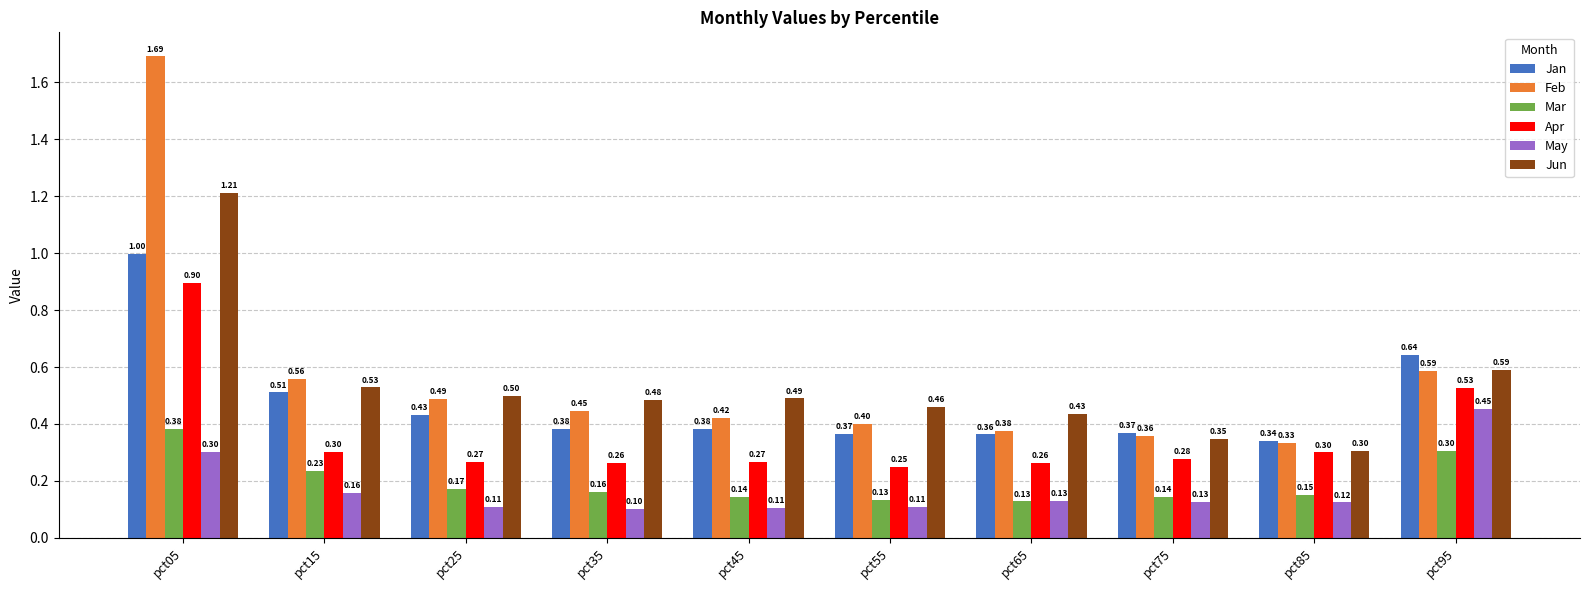

Where is Jun nearest to the value 0?

pct85